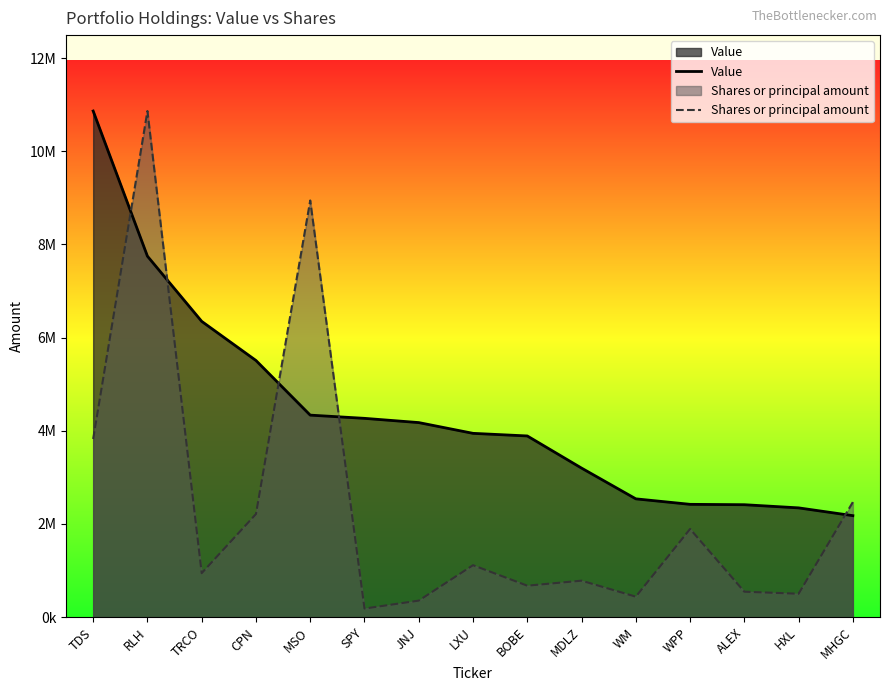

Is the value of Shares or principal amount at JNJ greater than the value of Value at LXU?

No